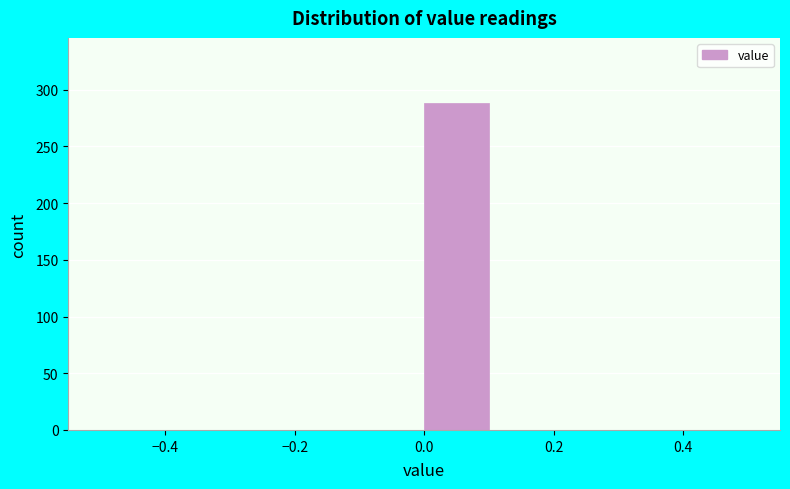

Which range on the x-axis has the tallest bar?

0.0 to 0.1